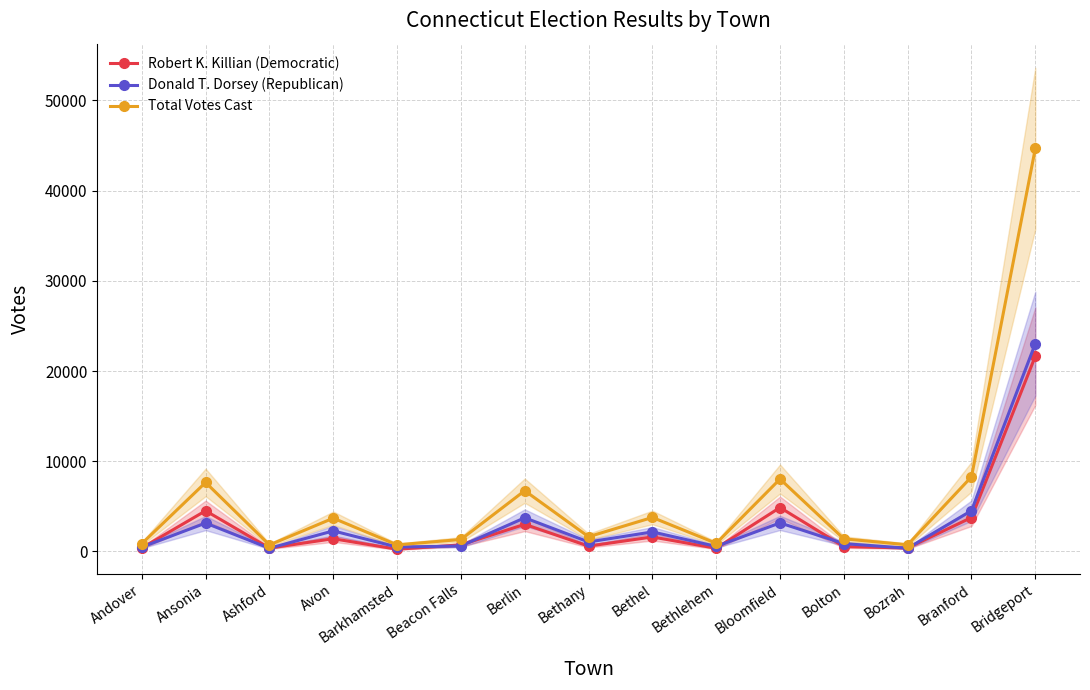

What is the difference between the maximum and minimum values in the Robert K. Killian (Democratic) series?

21406